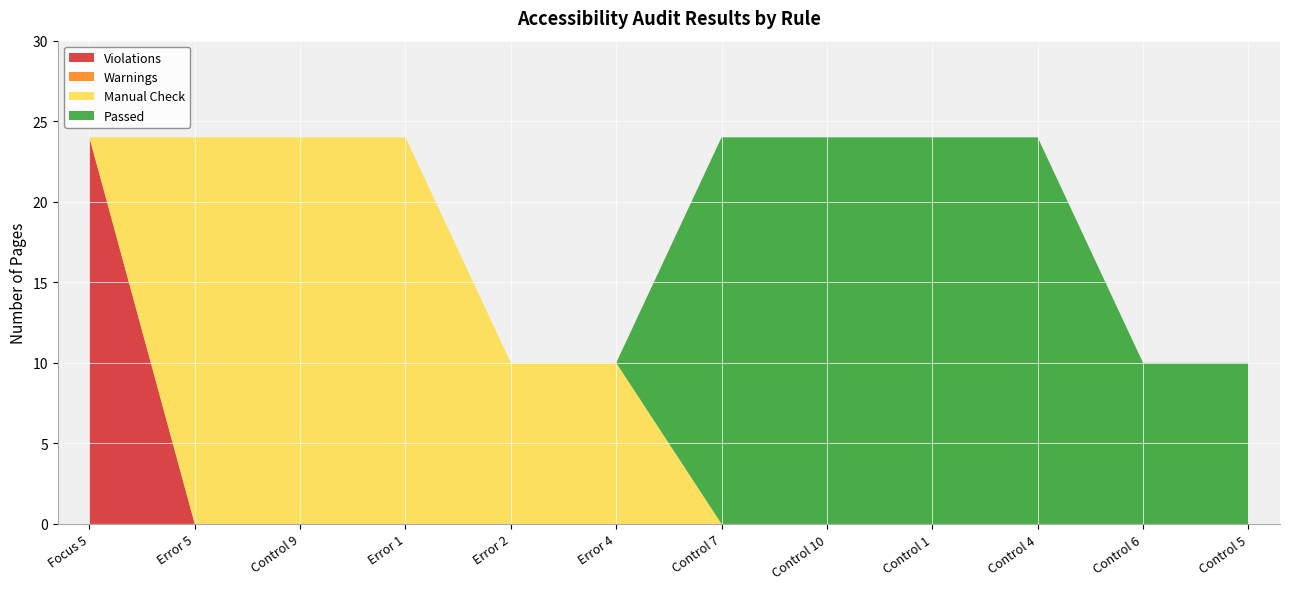

At how many categories does at least one series exceed 5?

12